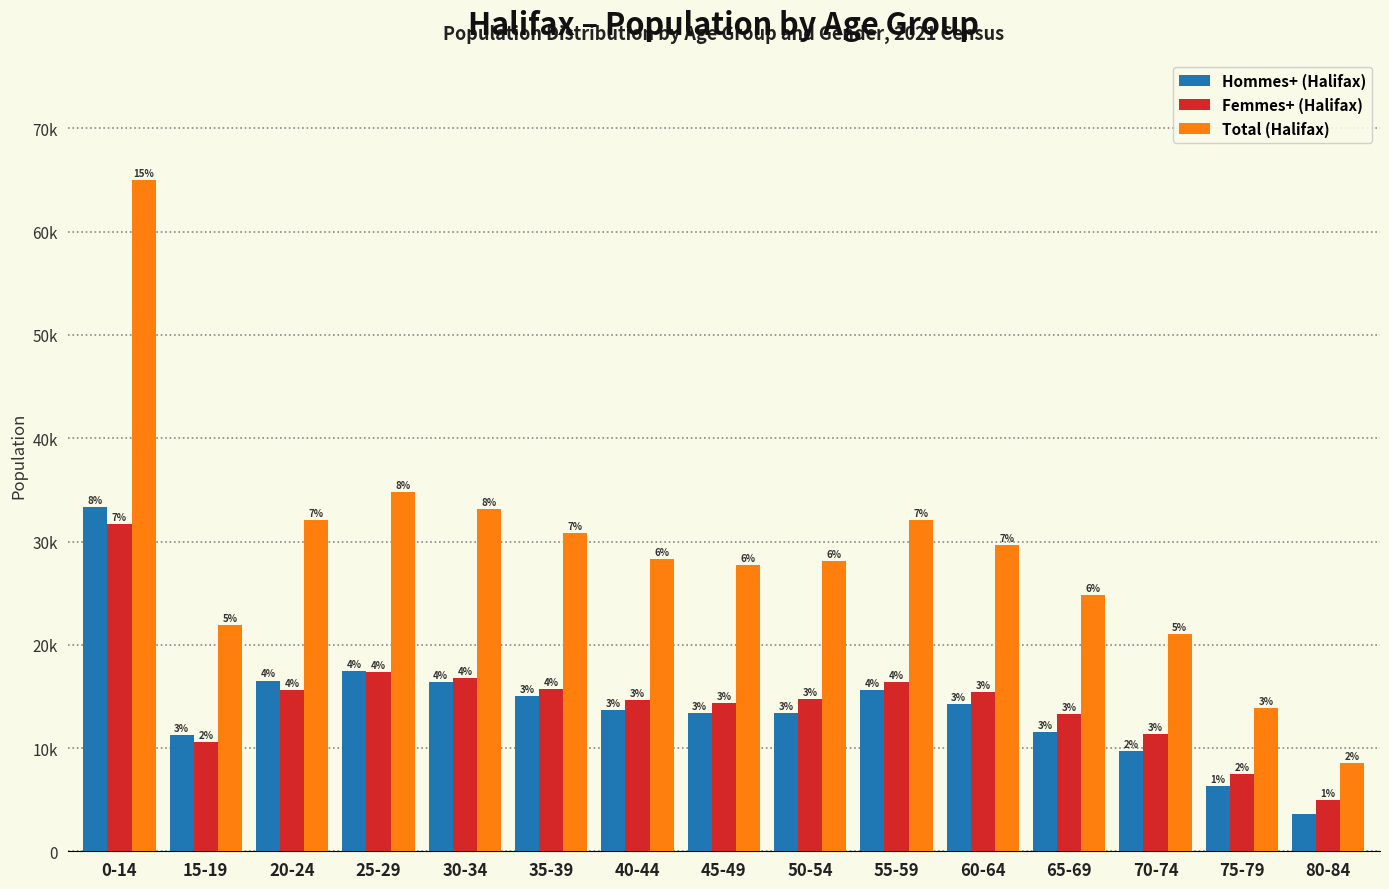

Are the bars horizontal?

No